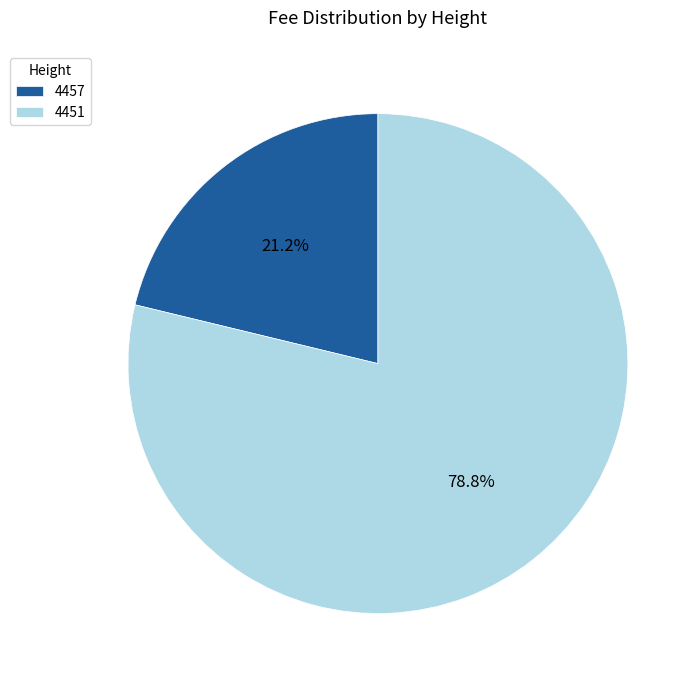

Between 4457 and 4451, which is larger?

4451